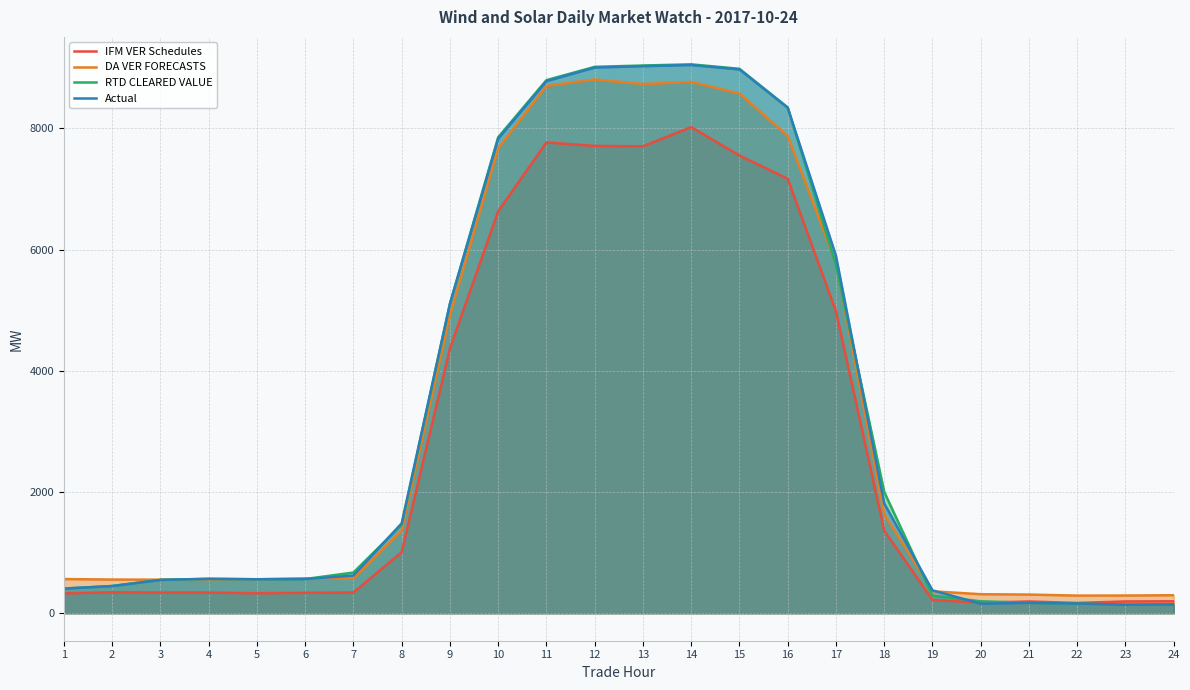

True or false: RTD CLEARED VALUE has a value of 11257.7 at 16.

False